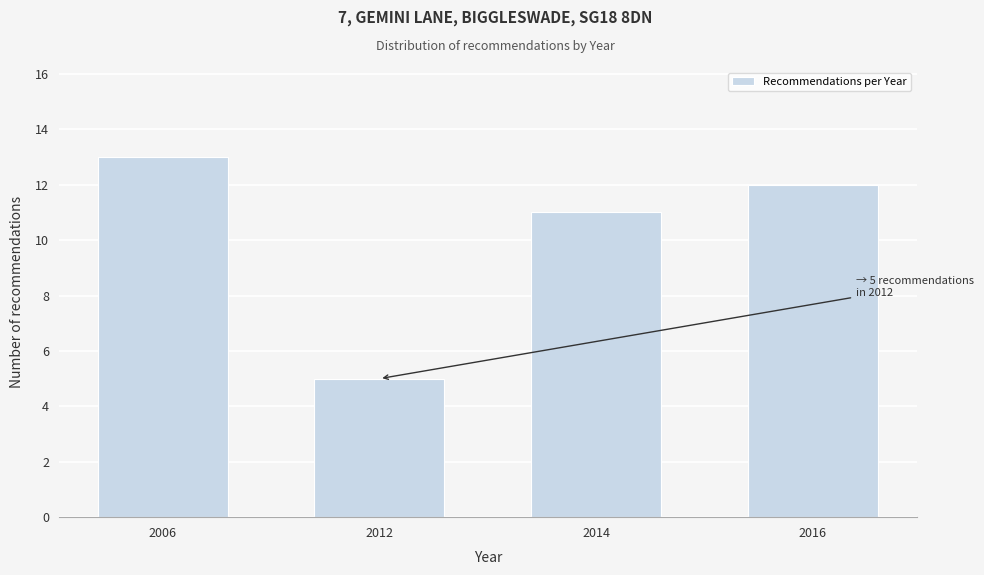

Reading right to left, list all the values displayed in this chart.

2016=12	2014=11	2012=5	2006=13